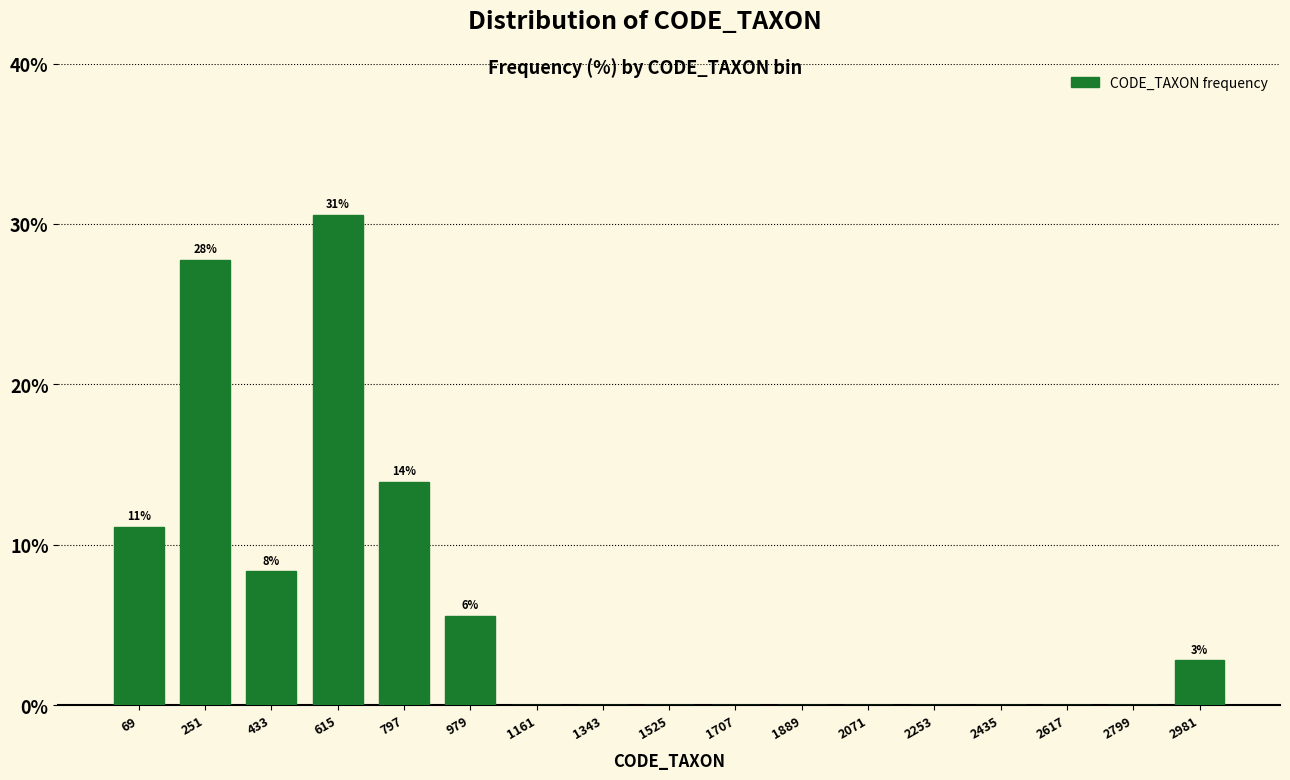

Reading left to right, list all the values displayed in this chart.

69=11.1	251=27.8	433=8.3	615=30.6	797=13.9	979=5.6	1161=0.0	1343=0.0	1525=0.0	1707=0.0	1889=0.0	2071=0.0	2253=0.0	2435=0.0	2617=0.0	2799=0.0	2981=2.8